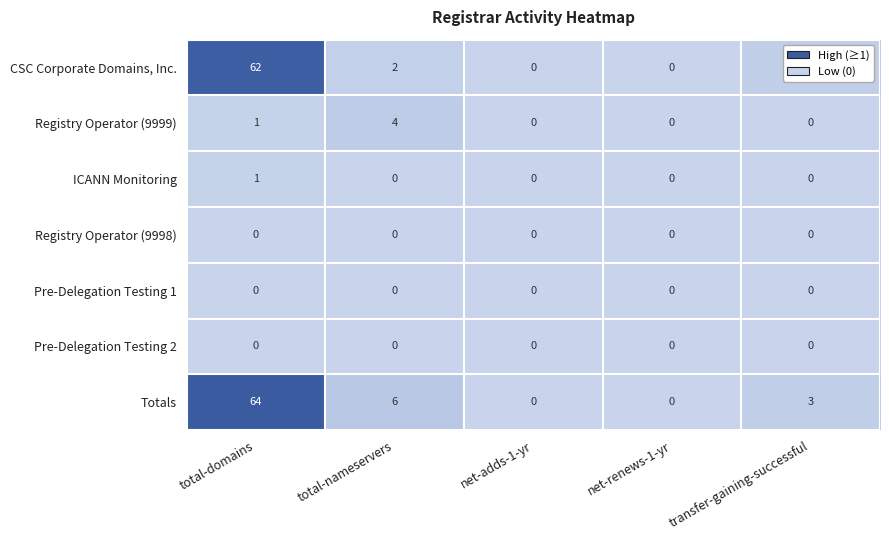

At which category is the sum across all series the highest?

total-domains